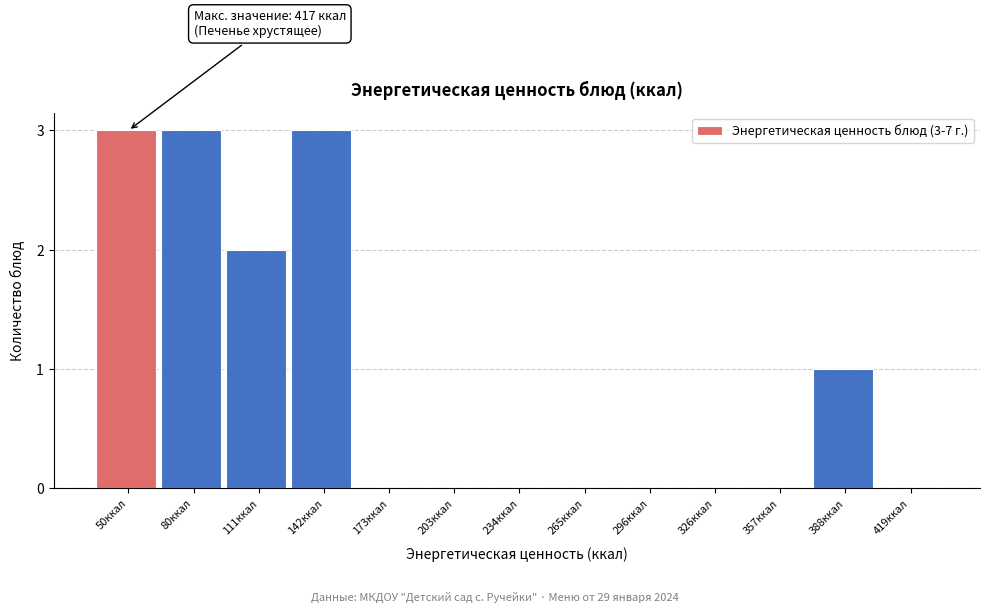

Reading right to left, what are all the values shown in this chart?

419ккал=0	388ккал=1	357ккал=0	326ккал=0	296ккал=0	265ккал=0	234ккал=0	203ккал=0	173ккал=0	142ккал=3	111ккал=2	80ккал=3	50ккал=3